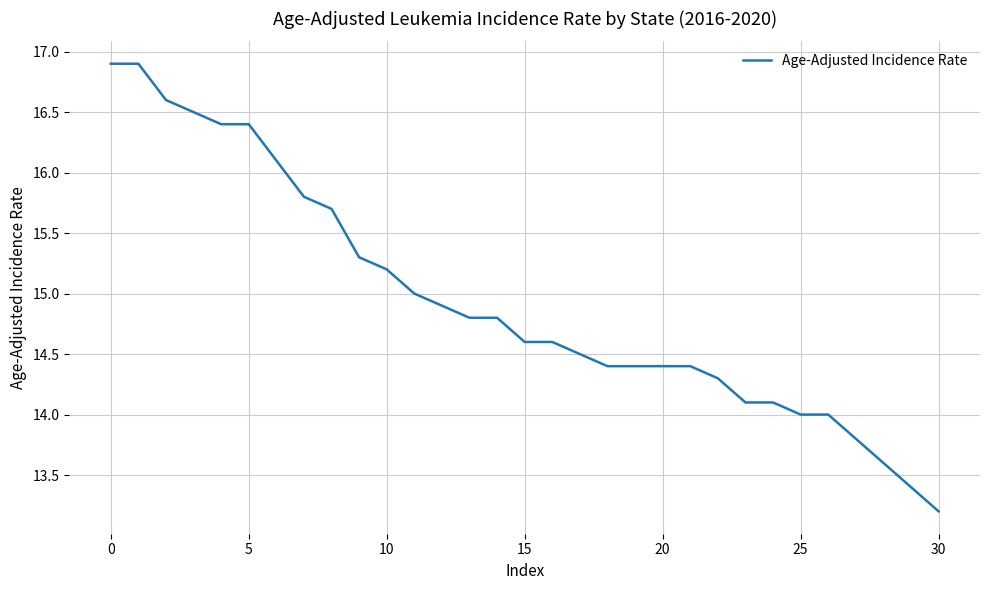

What is the minimum value shown in the chart?

13.2